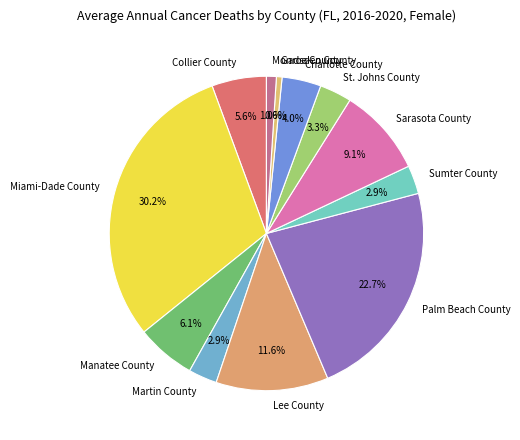

How many segments does this pie chart have?

12